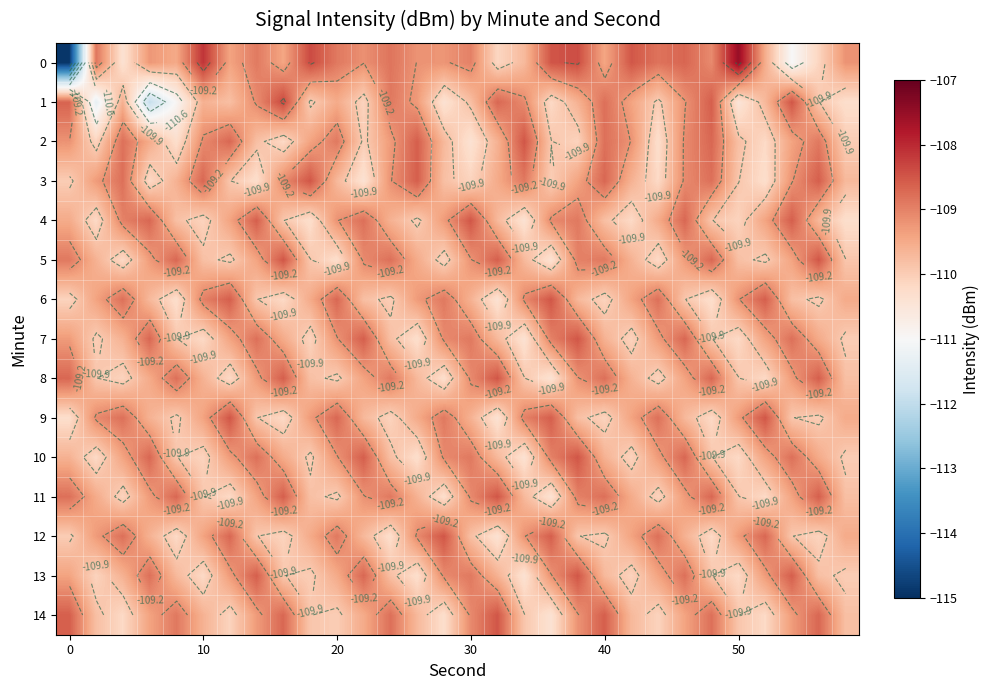

How many values in the 12 series are below -109?

23